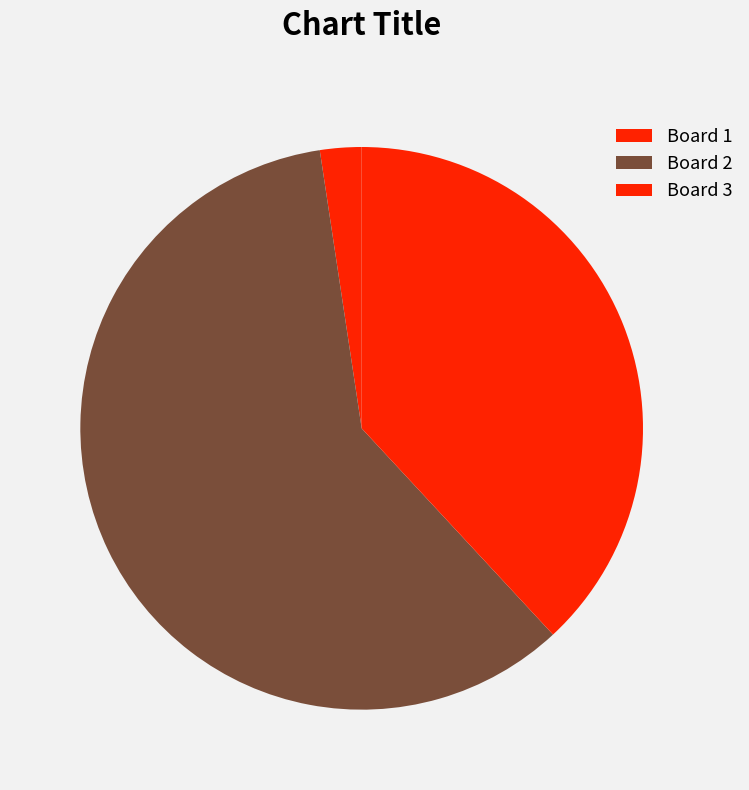

Which slice is the largest?

Board 2